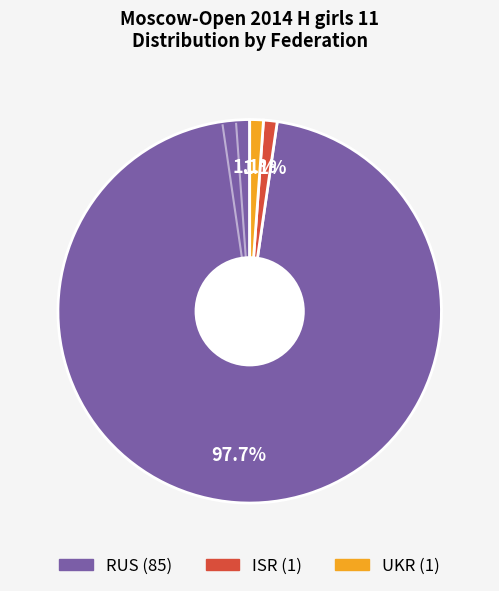

Is there any slice that represents more than half of the pie?

Yes